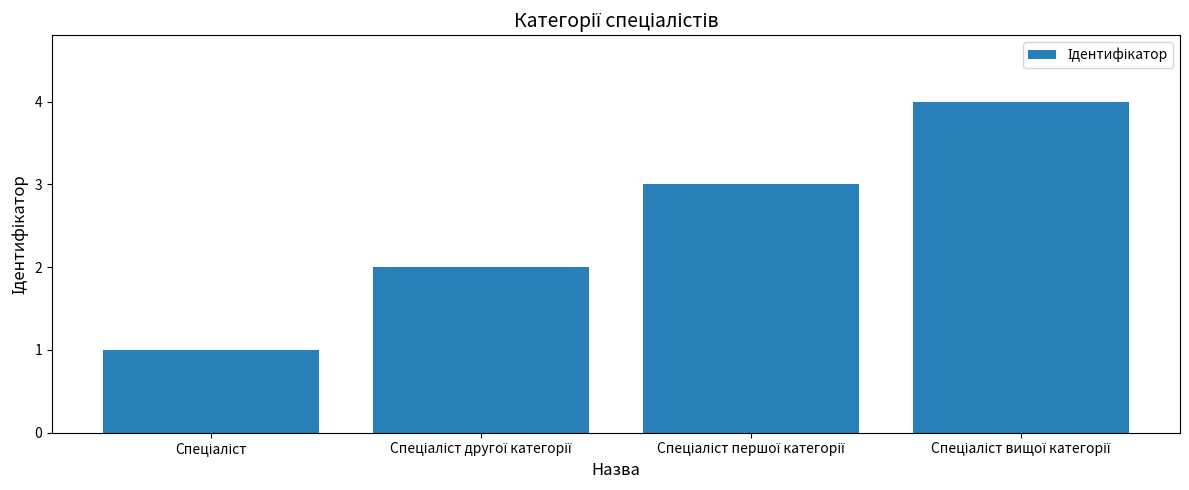

What is the sum of all values?

10